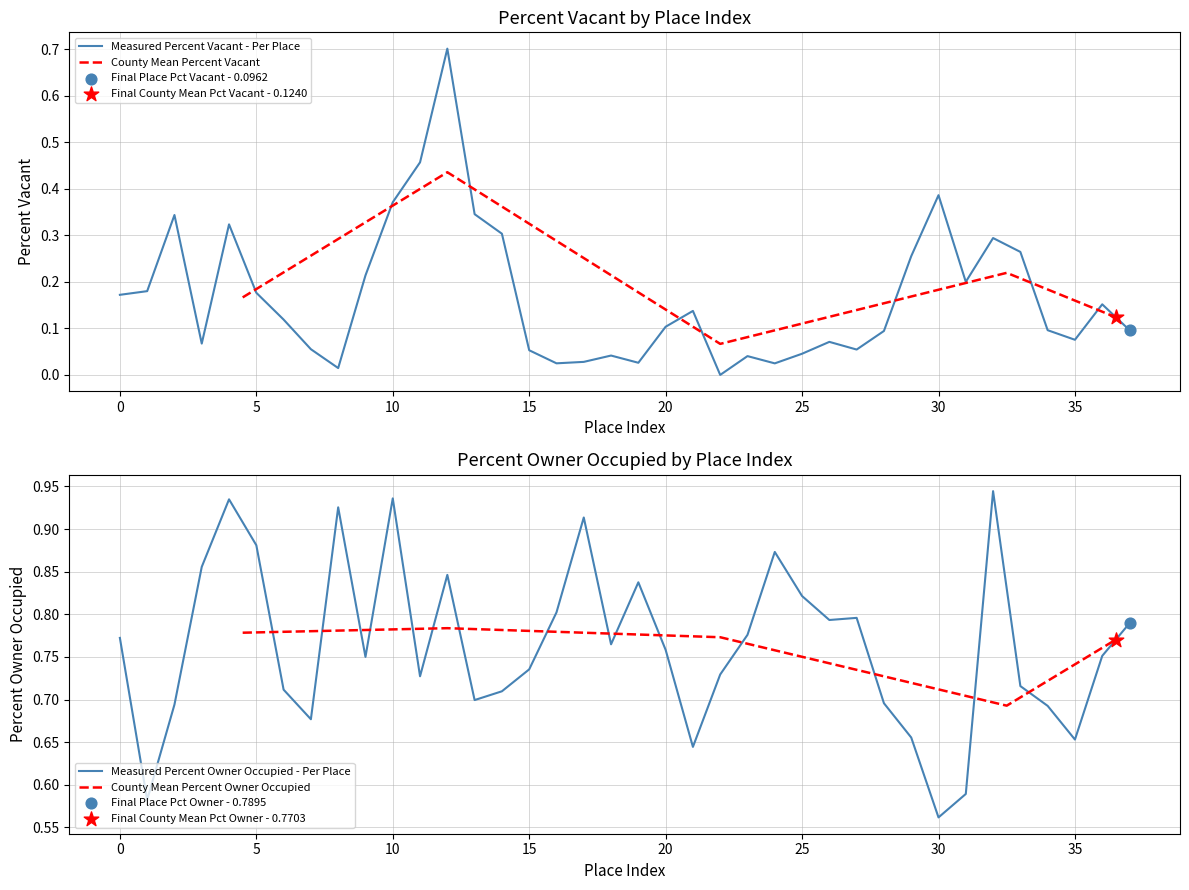

Where is Measured Percent Owner Occupied - Per Place nearest to the value 0?

30